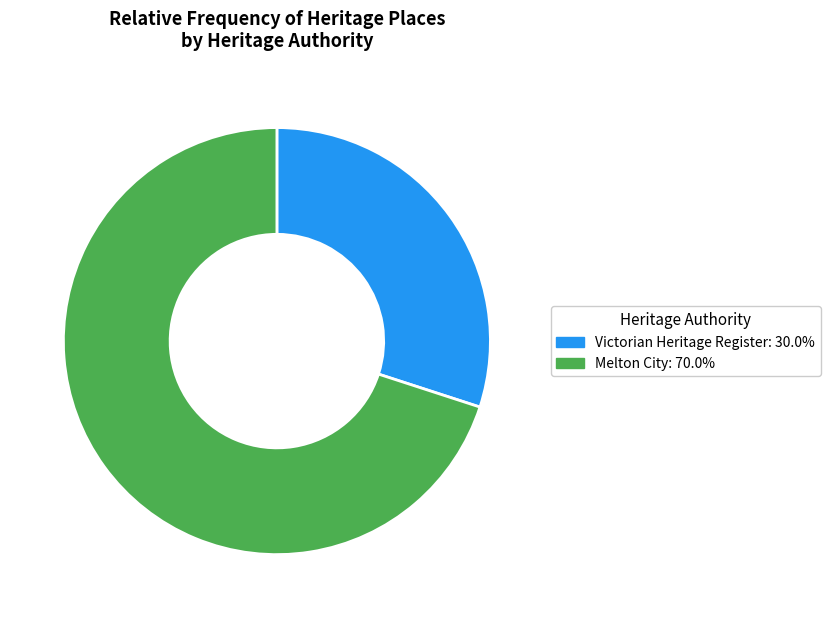

Is there a majority slice in this chart?

Yes